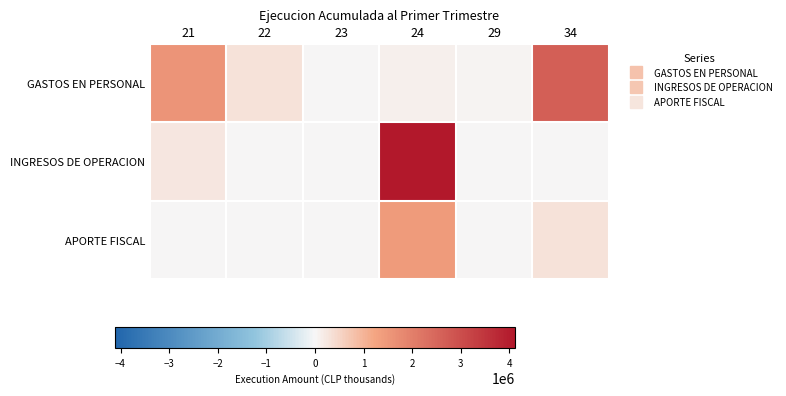

Which series has the widest spread of values?

INGRESOS DE OPERACION